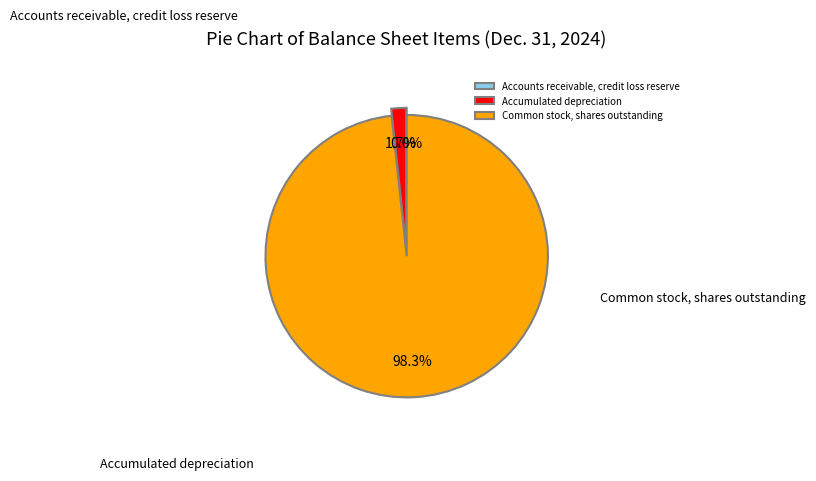

What is the largest slice in the pie chart?

Common stock, shares outstanding